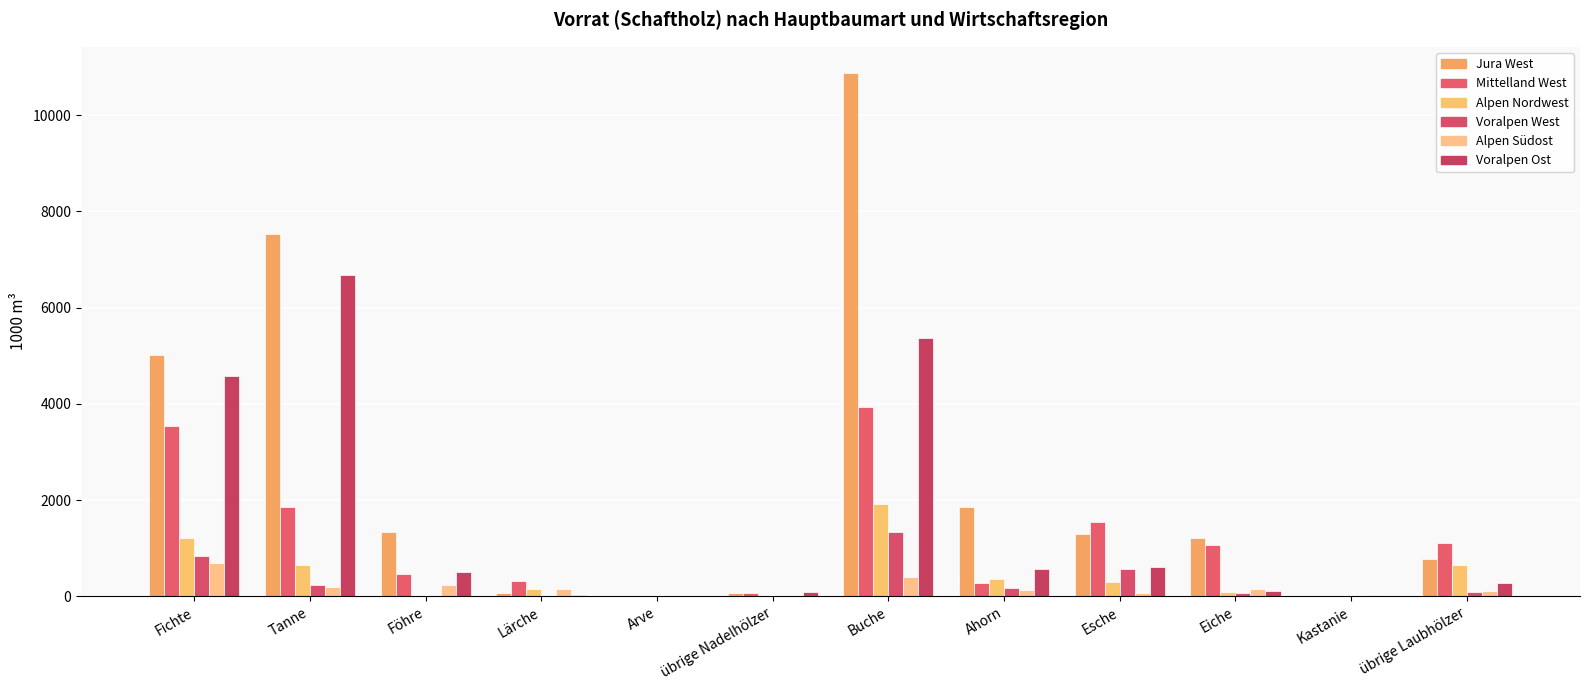

At which label does Voralpen West reach its minimum?

Föhre